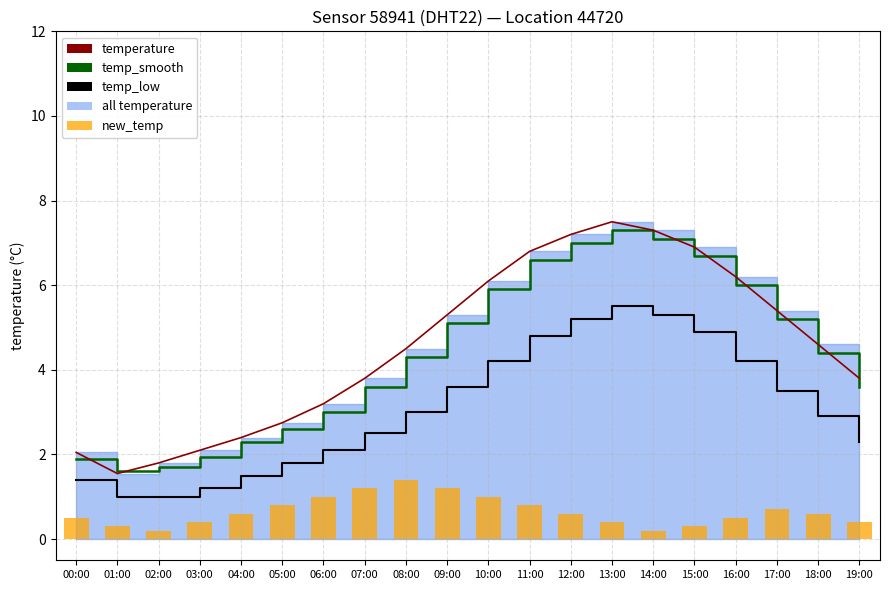

Does the chart contain stacked bars?

No